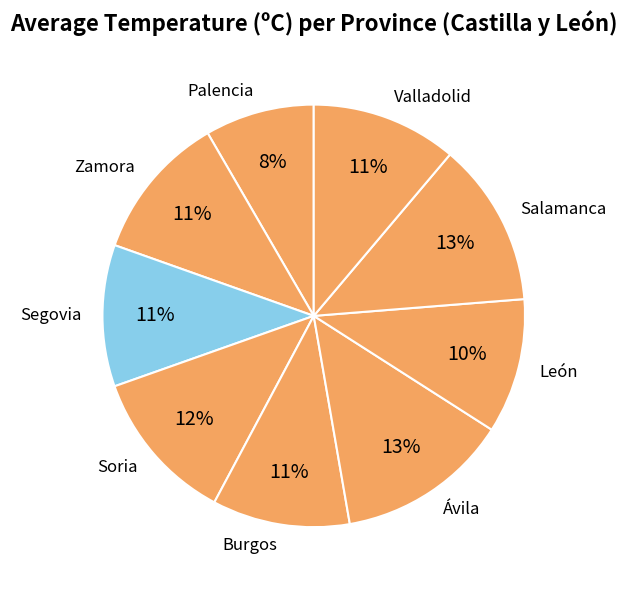

To the nearest percent, what percentage of the pie is Ávila?

13%